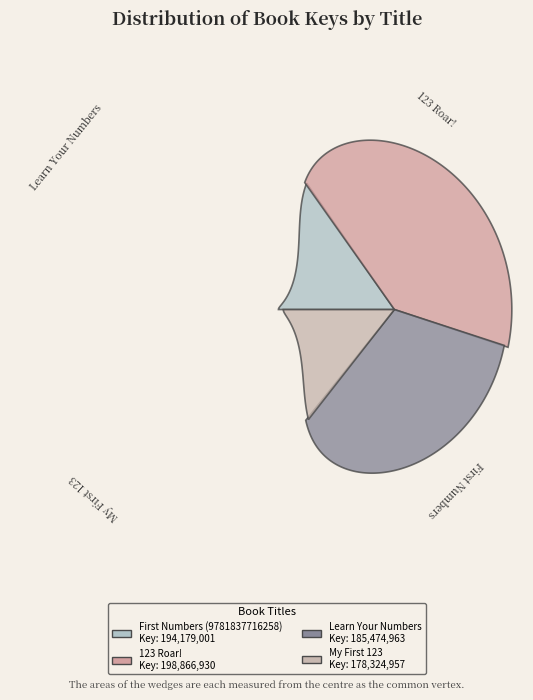

To the nearest percent, what is the average slice percentage?

25%